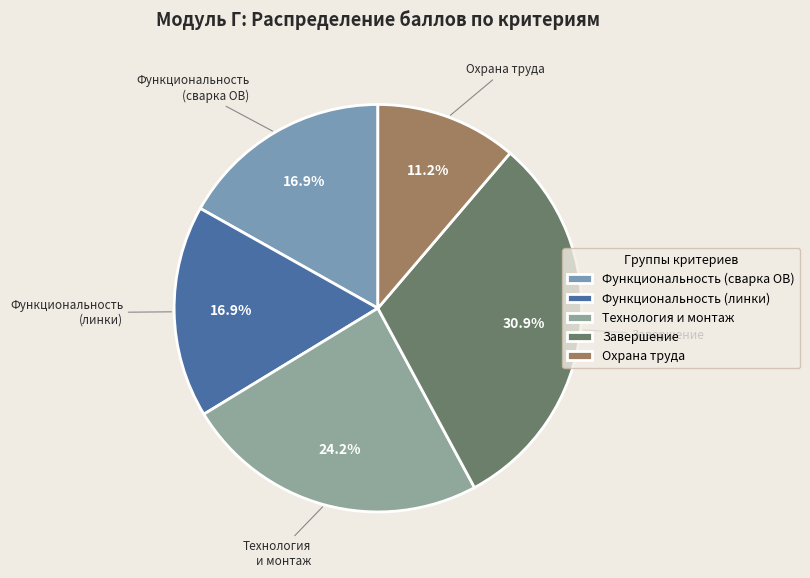

Is Технология и монтаж the majority of the pie?

No